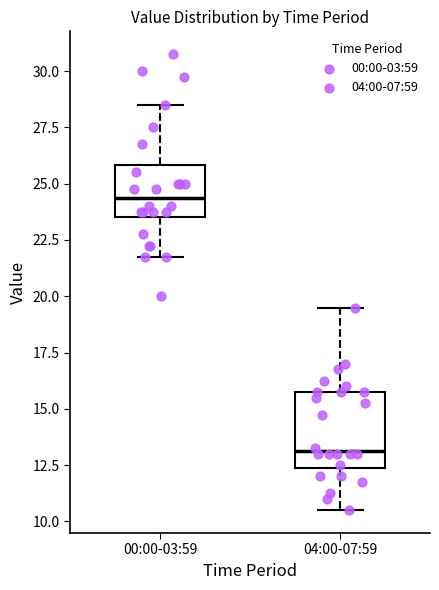

Which box has the highest median line?

00:00-03:59